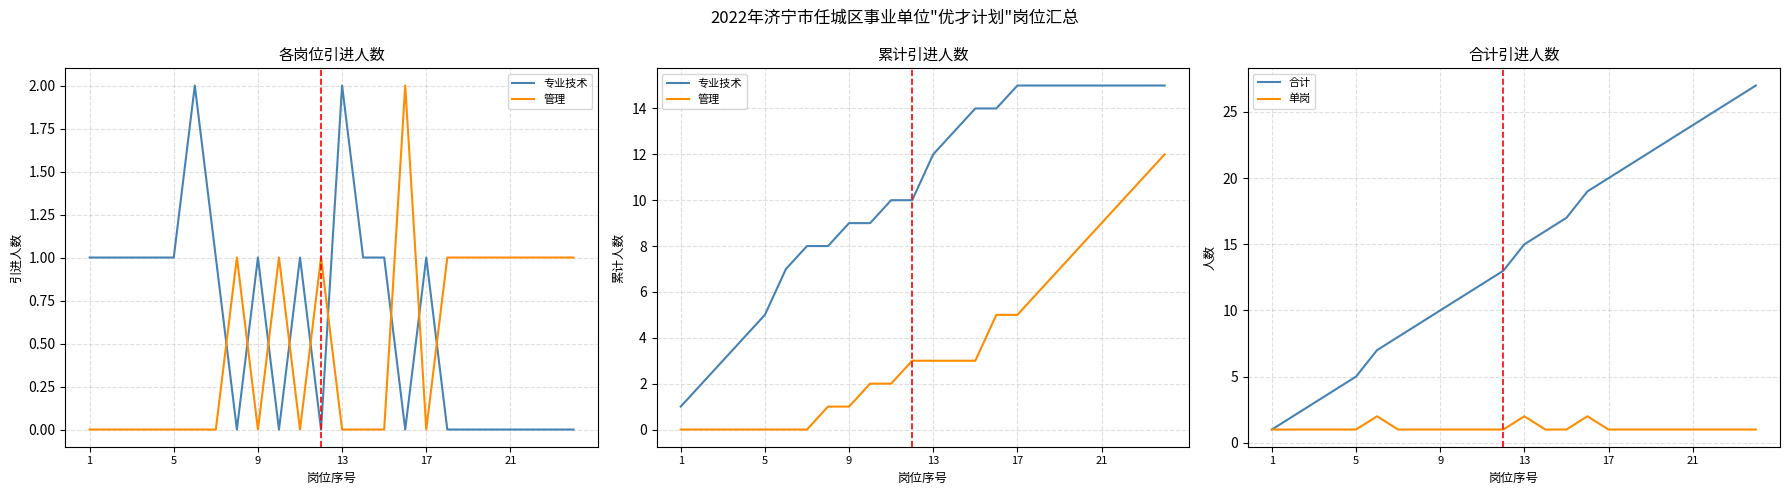

Reading left to right, transcribe all the data shown in this chart.

专业技术: 1	2	3	4	5	7	8	8	9	9	10	10	12	13	14	14	15	15	15	15	15	15	15	15
管理: 0	0	0	0	0	0	0	1	1	2	2	3	3	3	3	5	5	6	7	8	9	10	11	12
合计: 1	2	3	4	5	7	8	9	10	11	12	13	15	16	17	19	20	21	22	23	24	25	26	27
单岗: 1	1	1	1	1	2	1	1	1	1	1	1	2	1	1	2	1	1	1	1	1	1	1	1